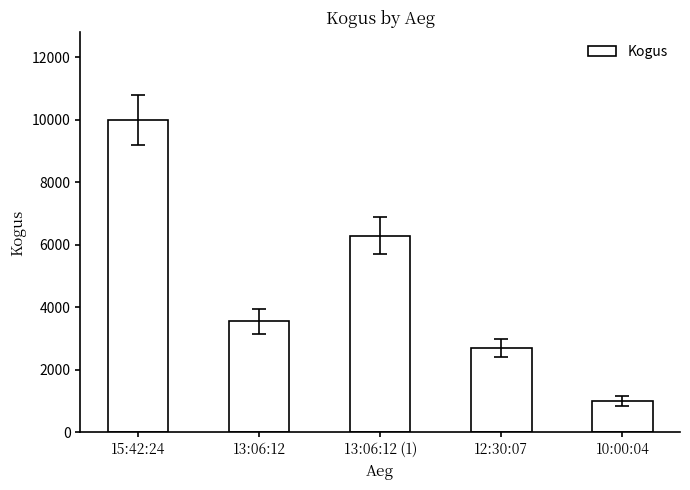

Which has a higher value, 10:00:04 or 12:30:07?

12:30:07